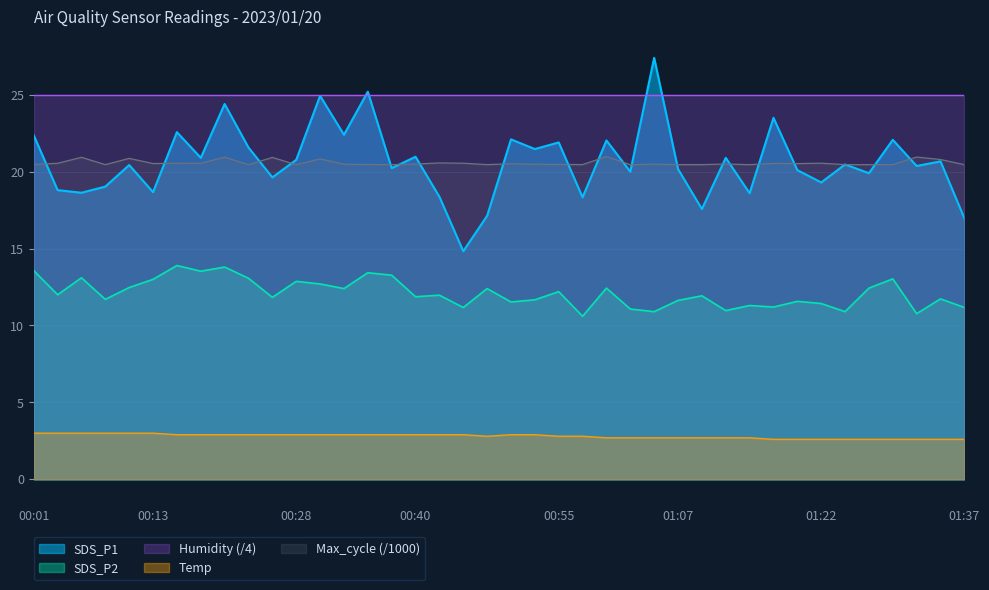

What is the difference between the maximum and minimum values in the SDS_P2 series?

3.3